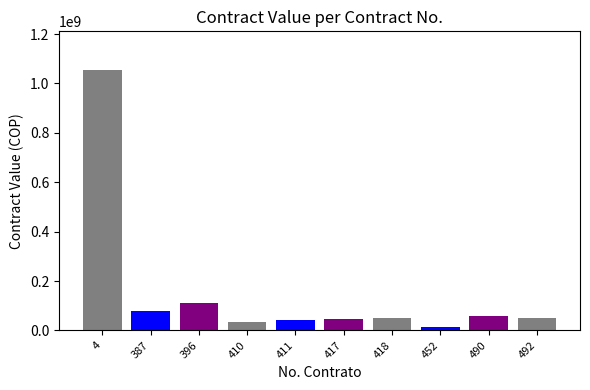

List the labels in order of value, smallest first.

452, 410, 411, 417, 492, 418, 490, 387, 396, 4